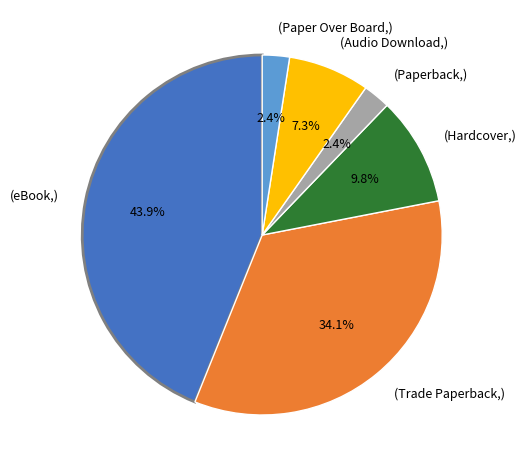

Is there any slice that represents more than half of the pie?

No